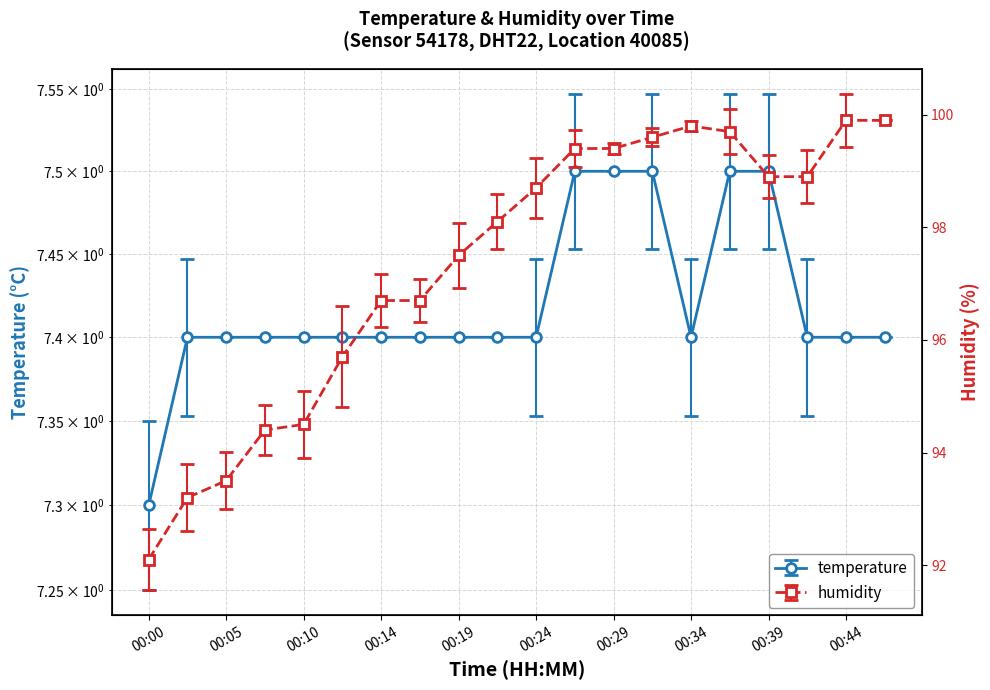

How many data points in humidity are less than 98?

9